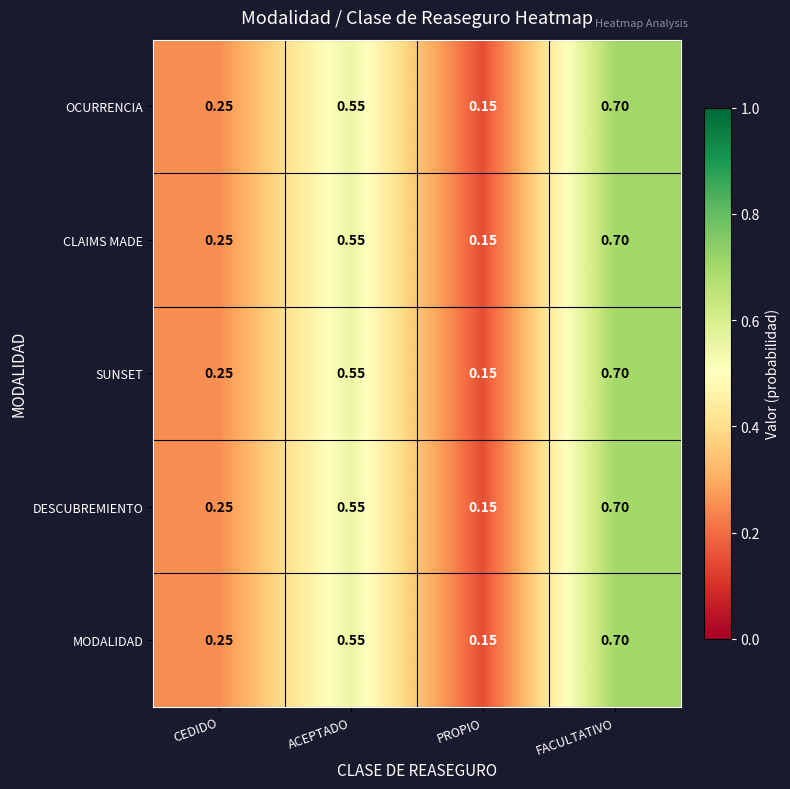

How many series are shown in this chart?

5